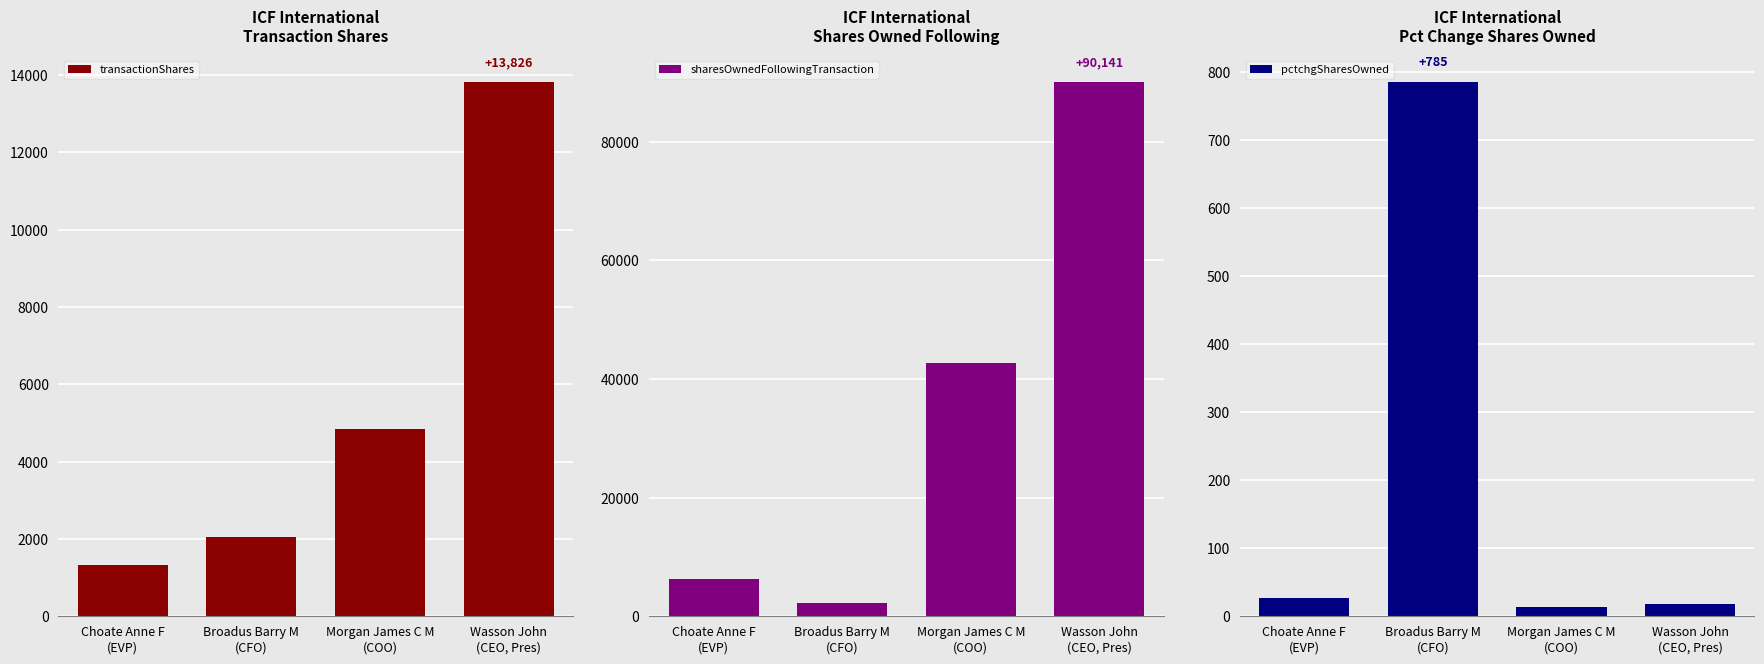

At Choate Anne F
(EVP), list the series in order from smallest to largest.

pctchgSharesOwned, transactionShares, sharesOwnedFollowingTransaction